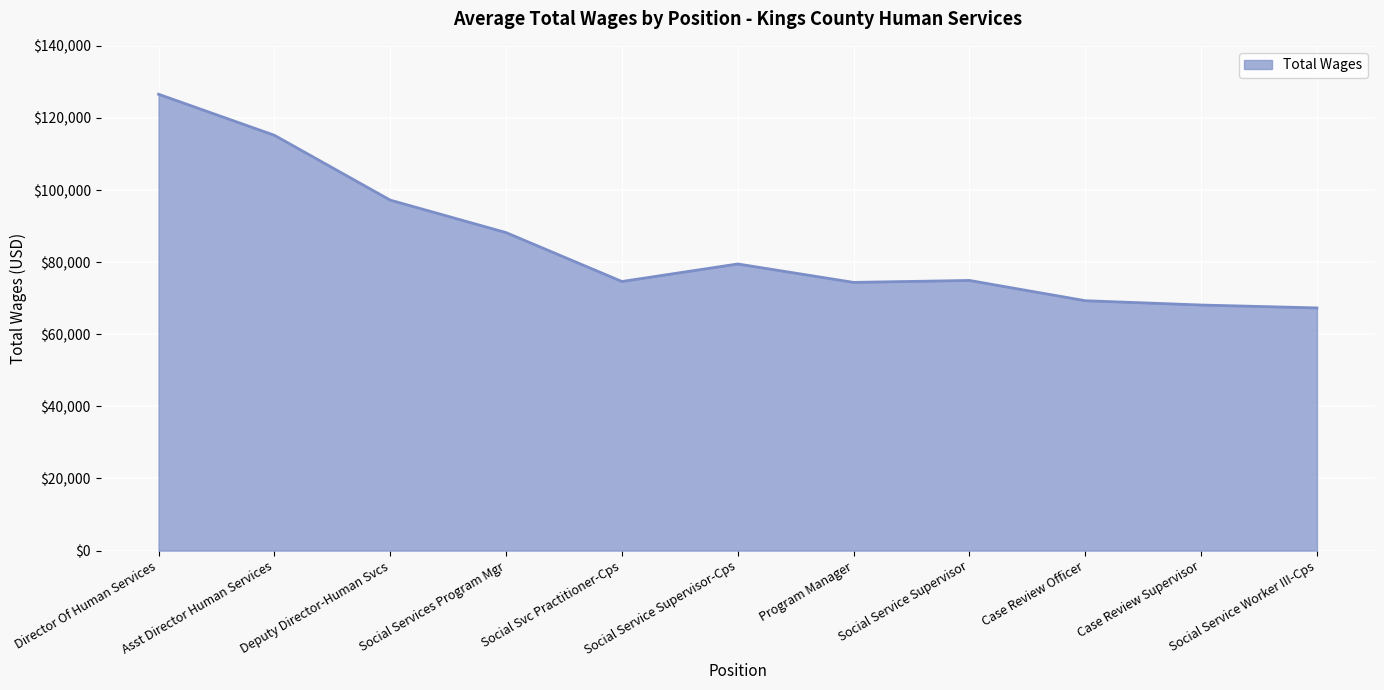

Which has a higher value, Program Manager or Social Service Worker III-Cps?

Program Manager